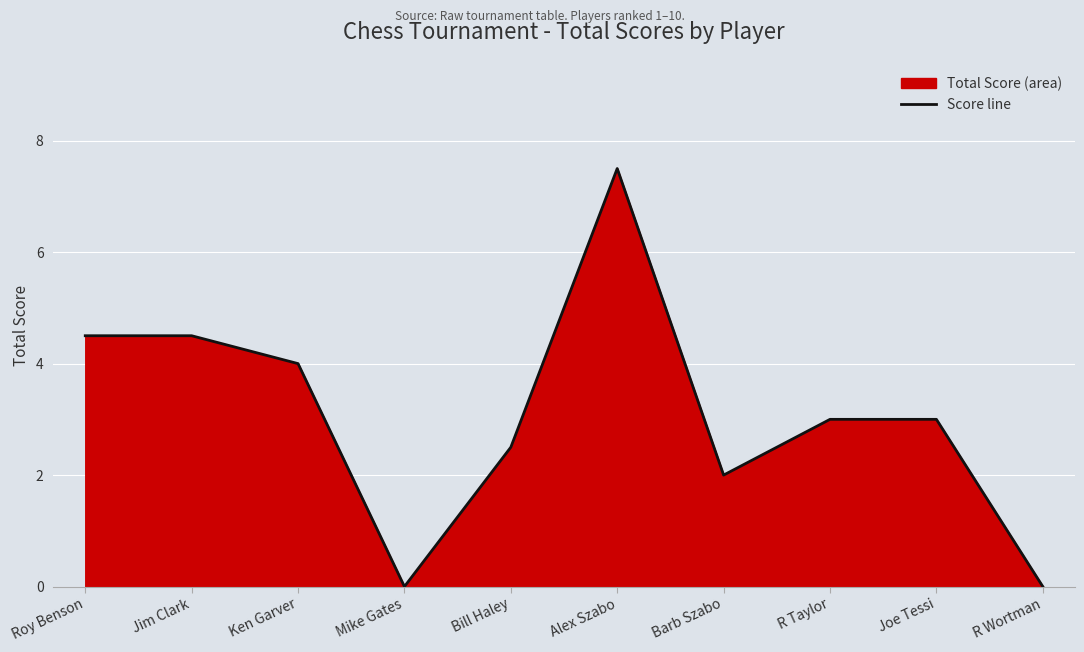

How many values are below 3?

4